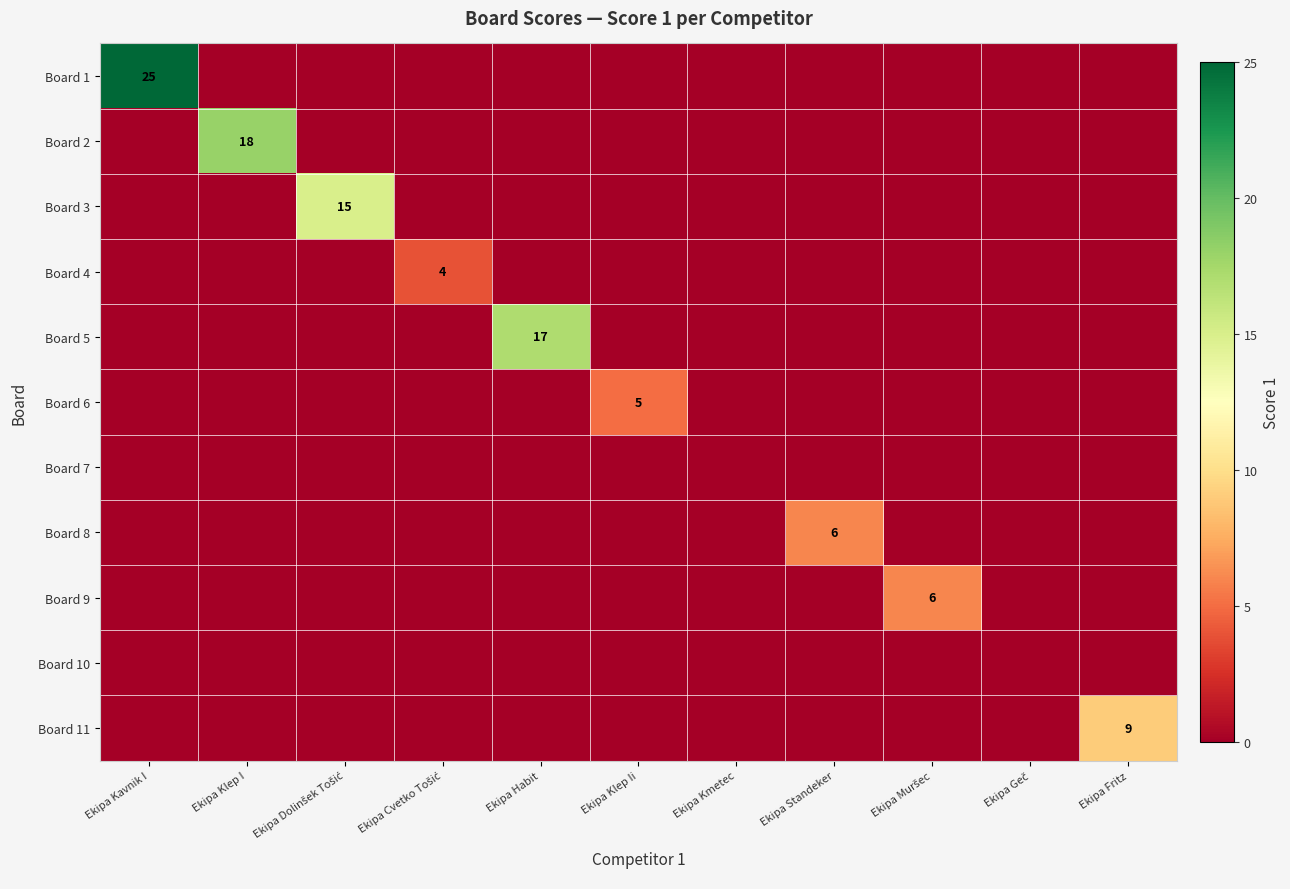

Rank the categories by Board 4 value from highest to lowest.

Ekipa Cvetko Tošić, Ekipa Kavnik I, Ekipa Klep I, Ekipa Dolinšek Tošić, Ekipa Habit, Ekipa Klep Ii, Ekipa Kmetec, Ekipa Standeker, Ekipa Muršec, Ekipa Geč, Ekipa Fritz